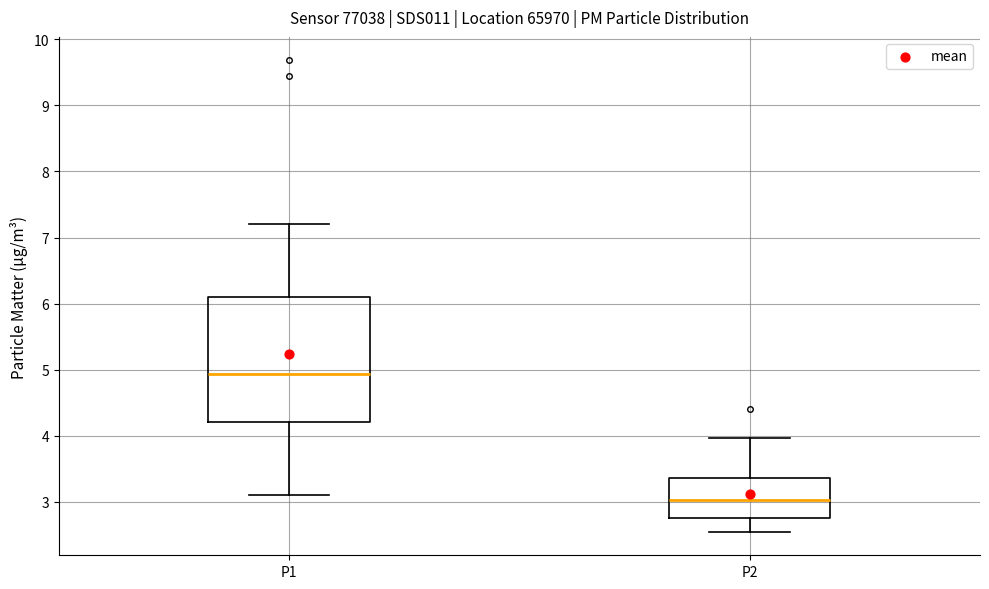

Which box's median line is the lowest?

P2